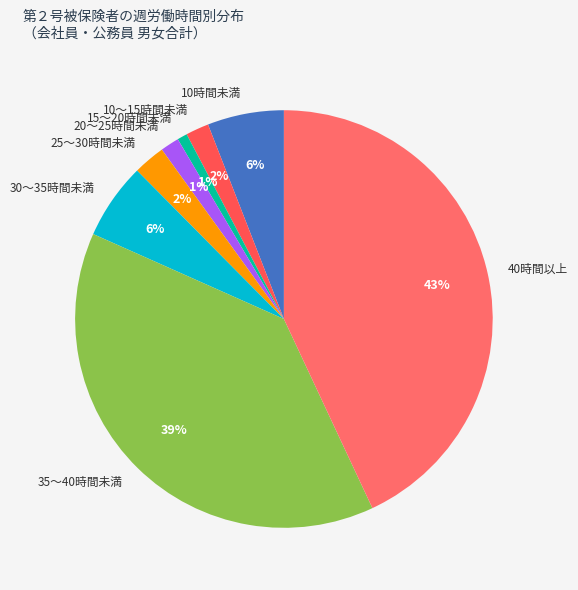

Is there any slice that represents more than half of the pie?

No